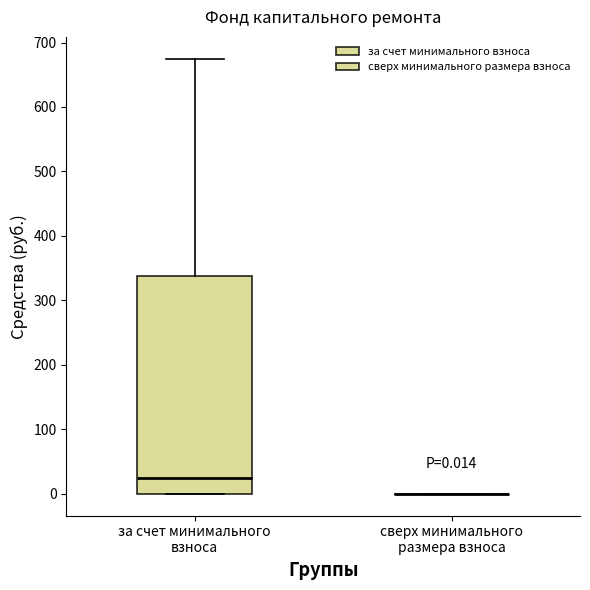

Comparing the boxes themselves (not the whiskers), which one is the tallest?

за счет минимального взноса